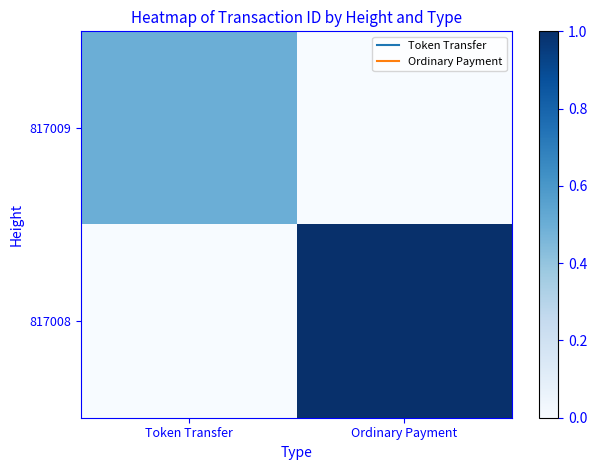

Count the number of data series in this chart.

2